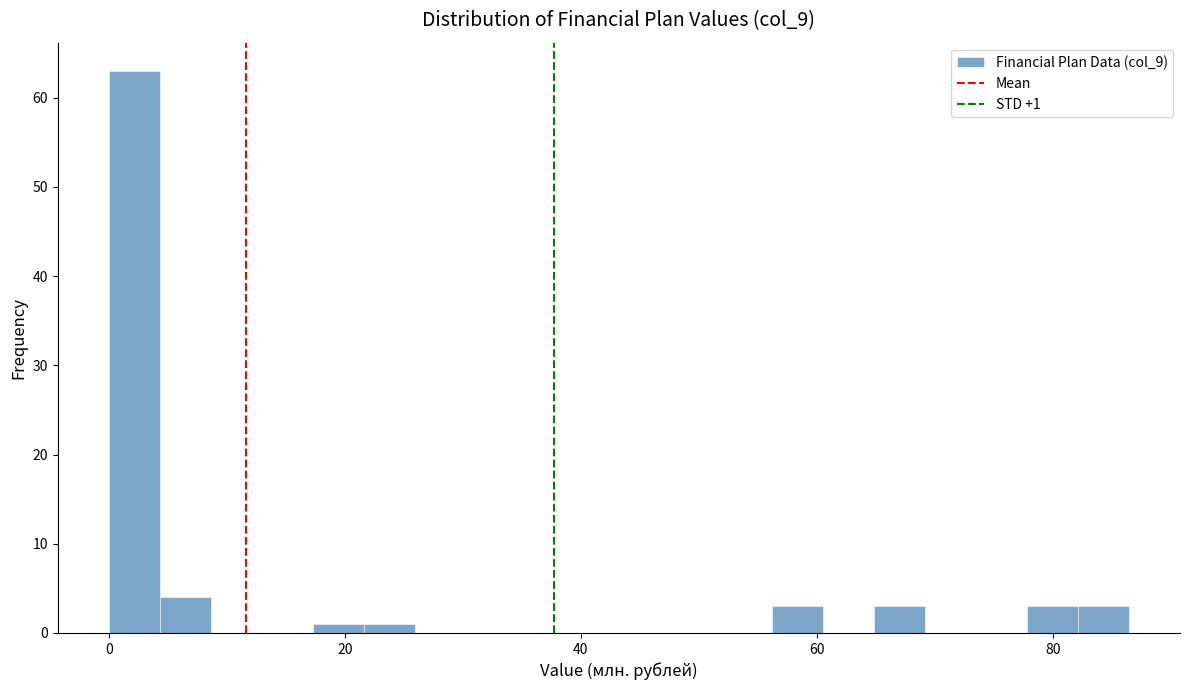

Around what value on the x-axis is the tallest bar? Give the approximate position of its centre, as read against the axis.

2